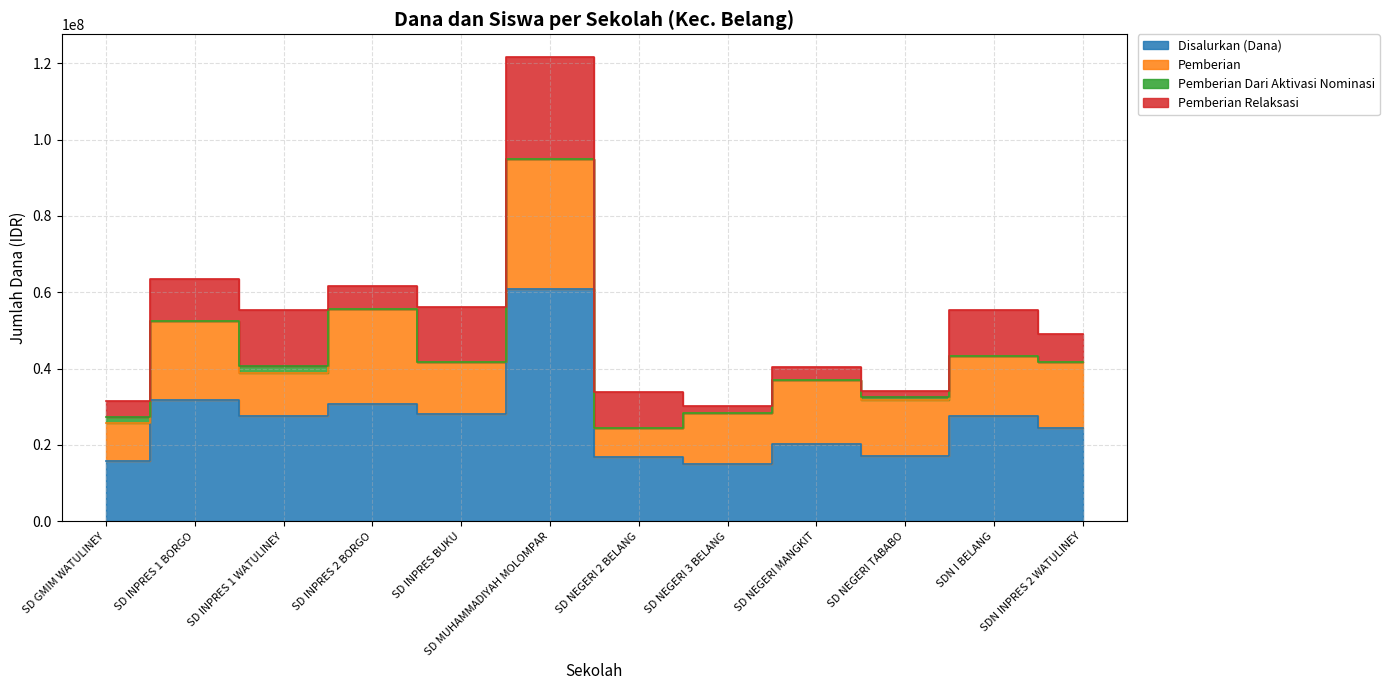

What is the label of the 11th point from the right?

SD INPRES 1 BORGO